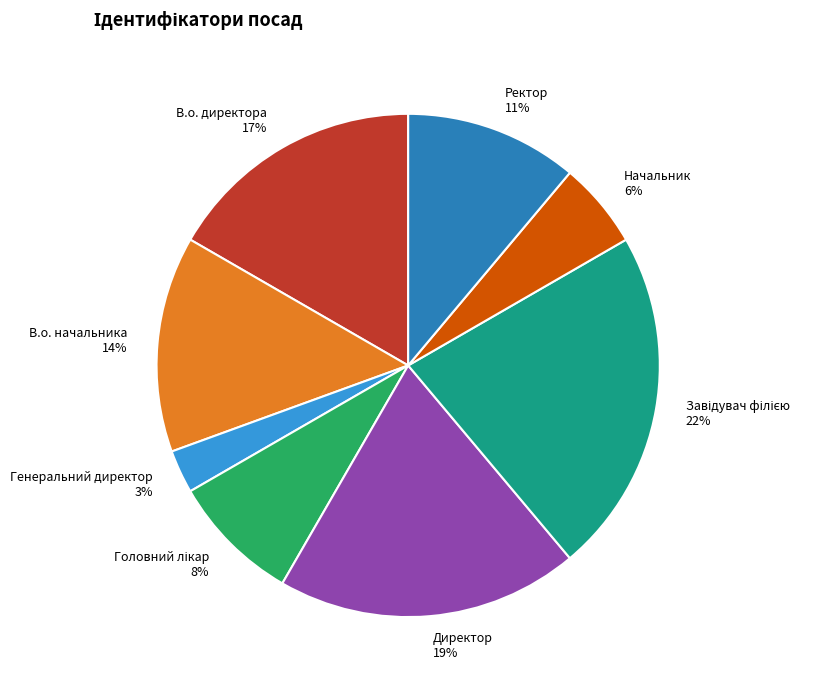

To the nearest percent, what is the average slice percentage?

12%